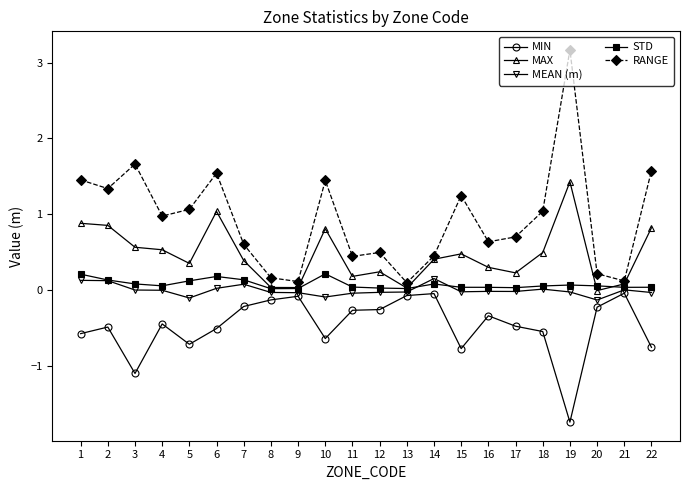

Count the number of categories in the chart.

22